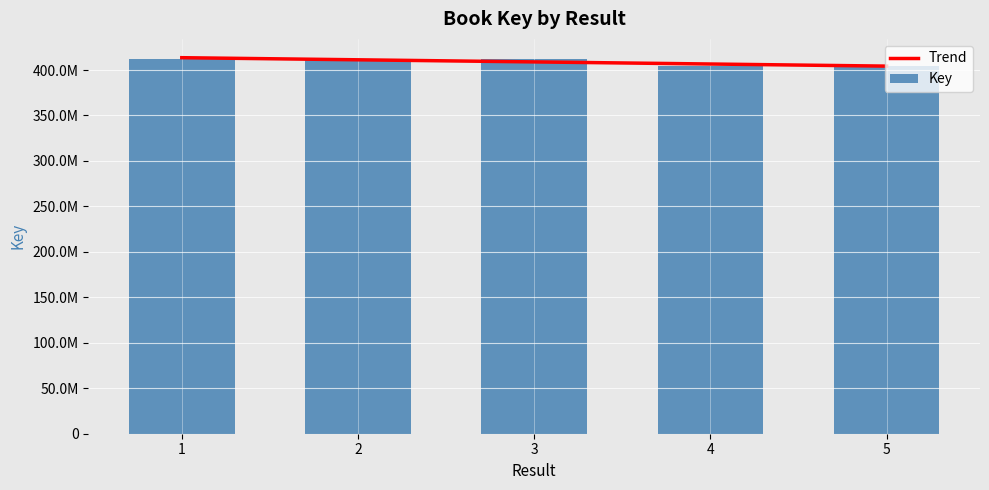

List the labels in order of value, largest first.

1, 2, 3, 5, 4